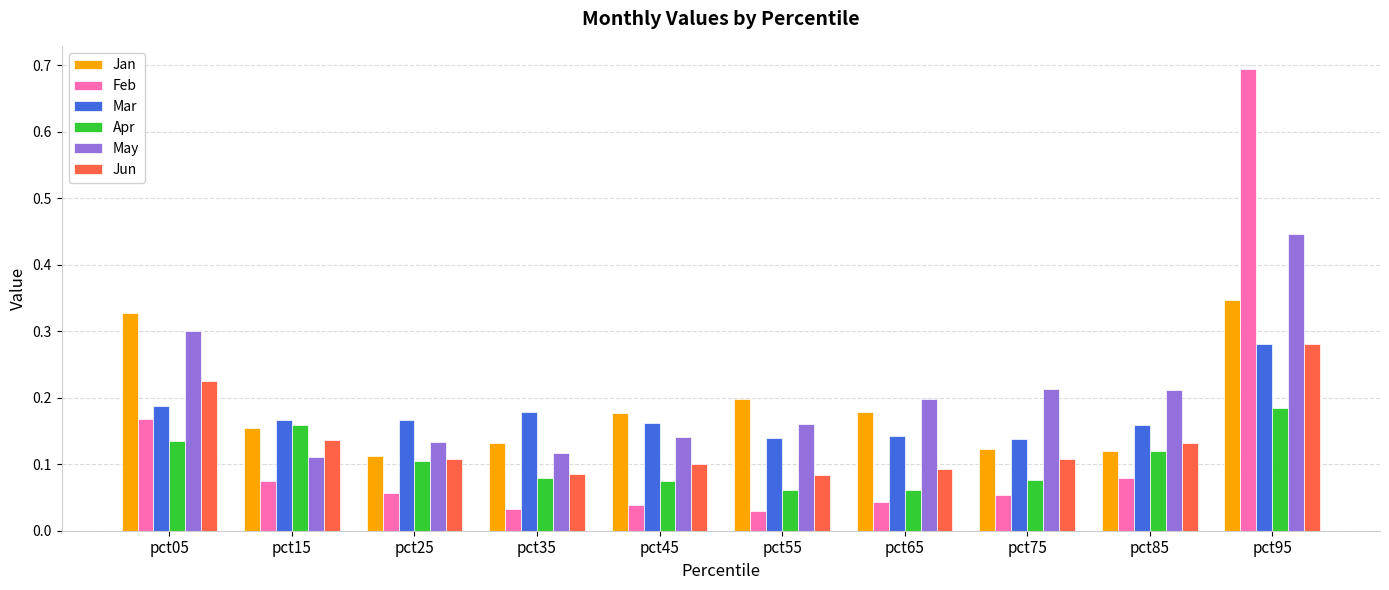

Are the bars grouped side by side (vs. stacked)?

Yes